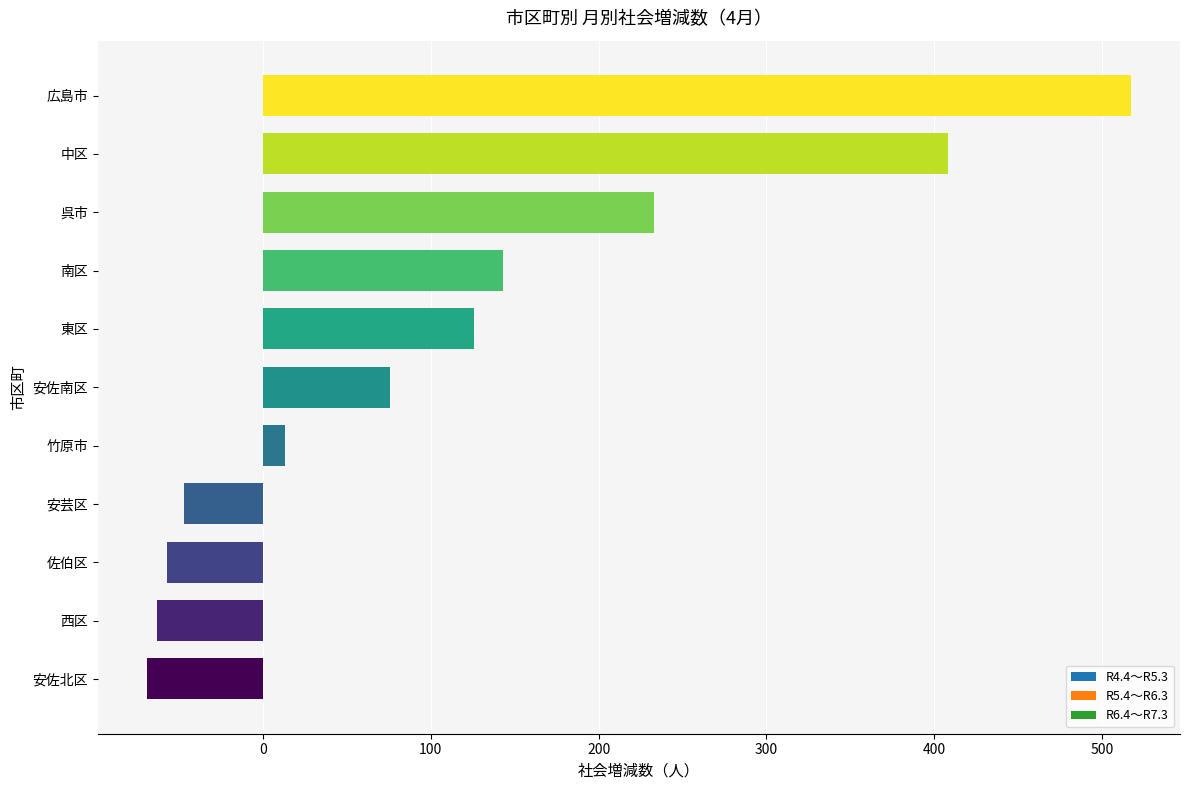

What value does the data have at 南区?

143